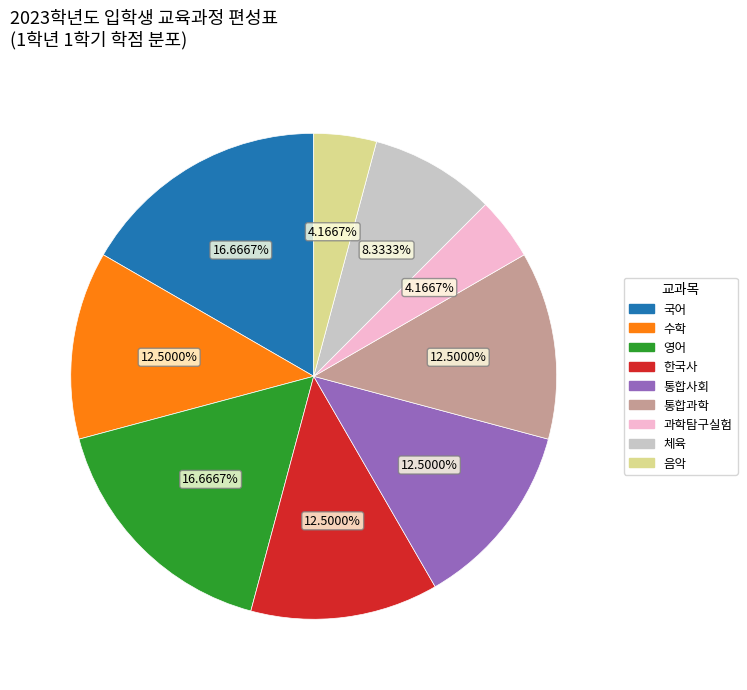

Combined, do 국어 and 한국사 account for over 50%?

No